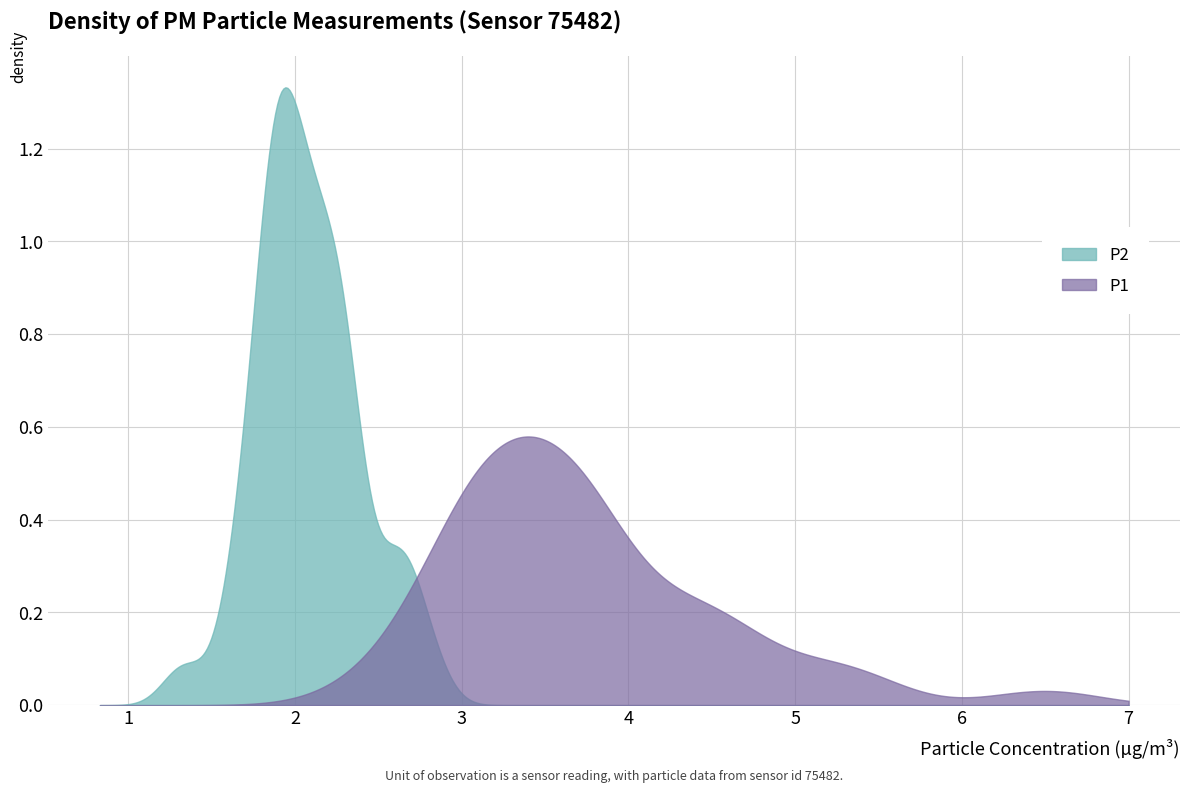

What are all the series names shown in the legend?

P2, P1